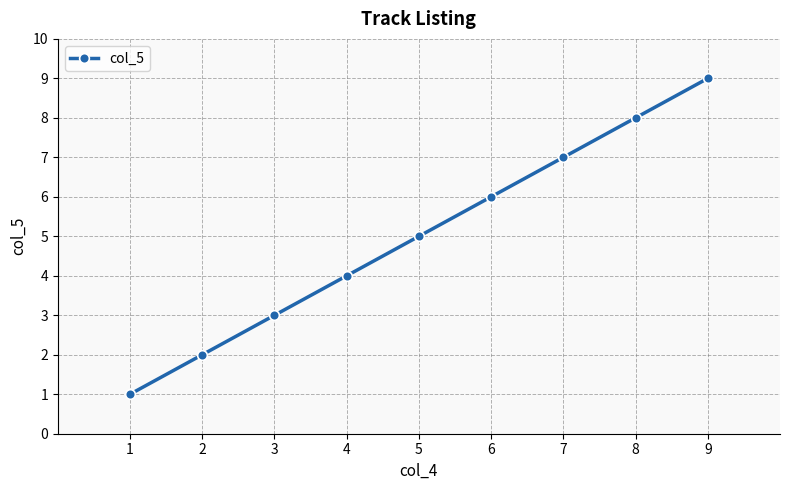

What is the difference between the maximum and second lowest values?

7